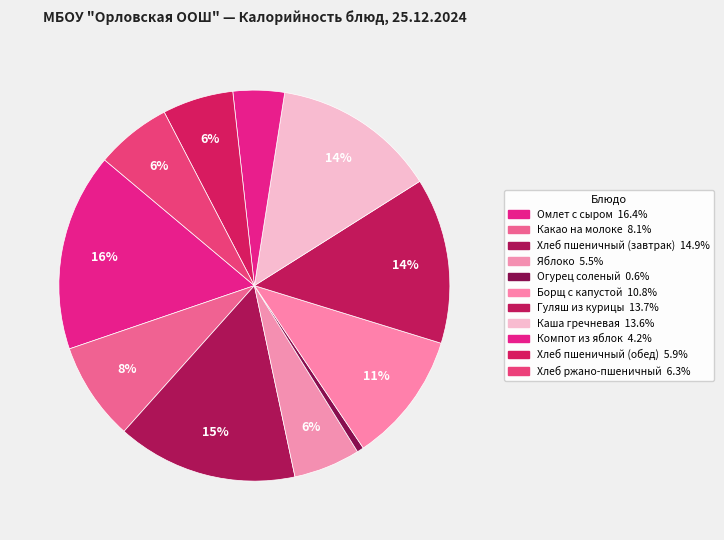

What percentage is the Какао на молоке slice, to the nearest percent?

8%